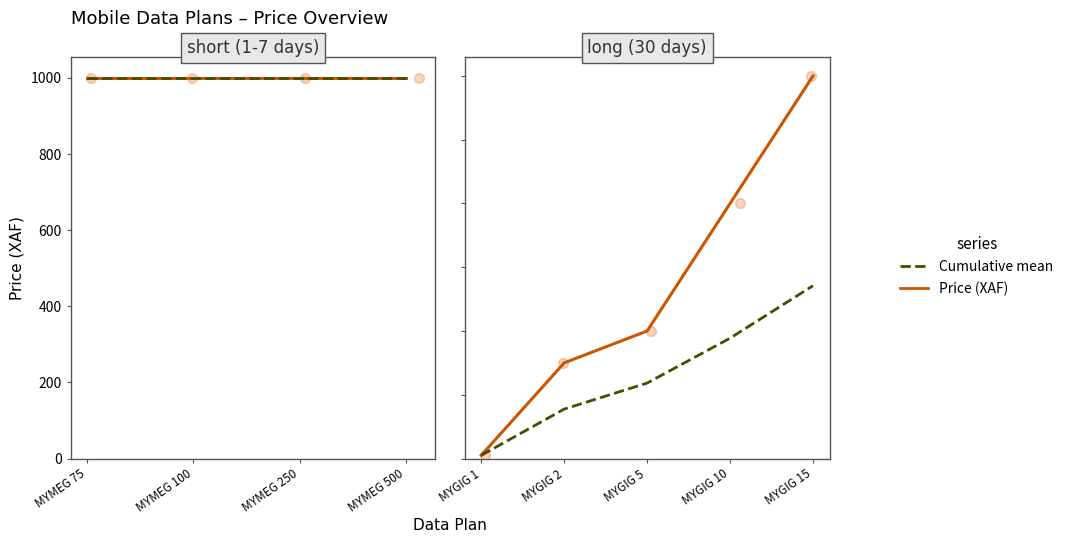

At which category is the sum across all series the highest?

MYGIG 15